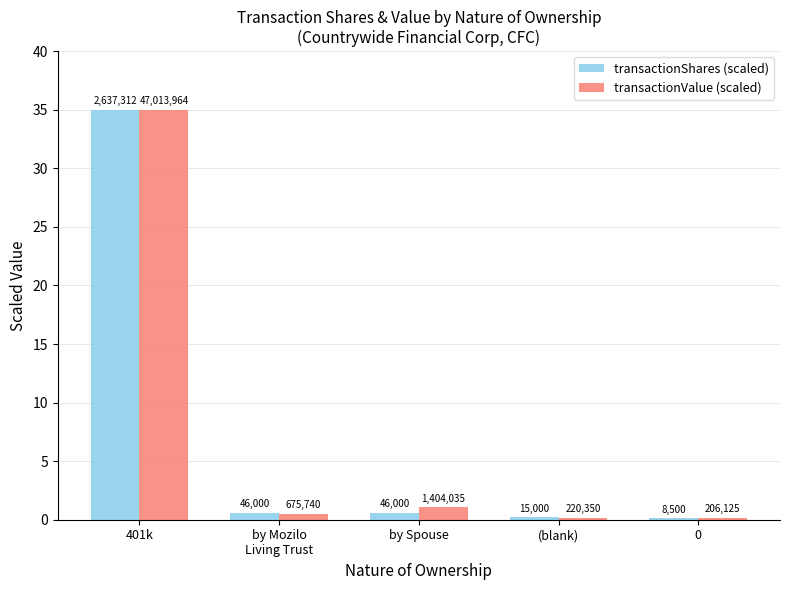

Reading left to right, extract all data points from this chart.

transactionShares (scaled): 401k=35.0	by Mozilo
Living Trust=0.6	by Spouse=0.6	(blank)=0.2	0=0.1
transactionValue (scaled): 401k=35.0	by Mozilo
Living Trust=0.5	by Spouse=1.0	(blank)=0.2	0=0.2